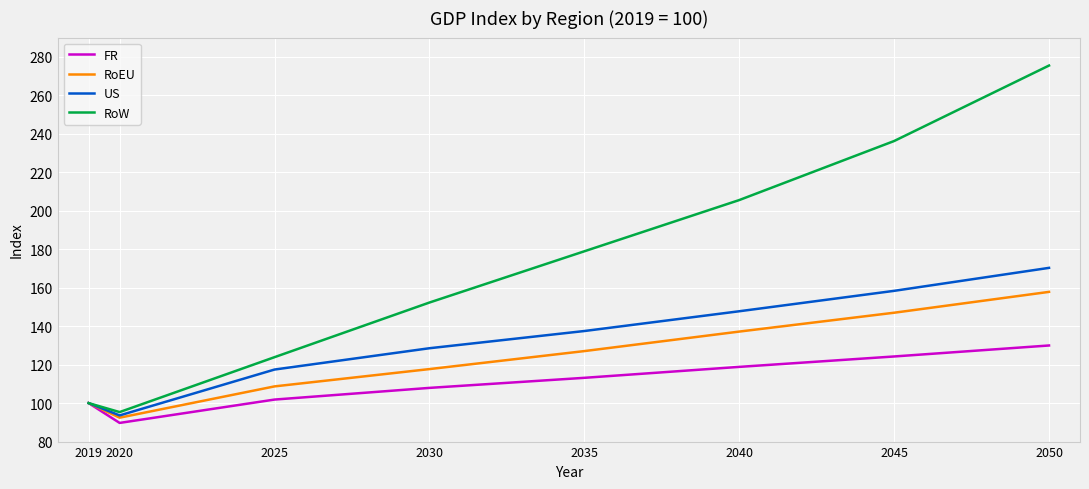

What is the minimum value shown in the chart?

89.7